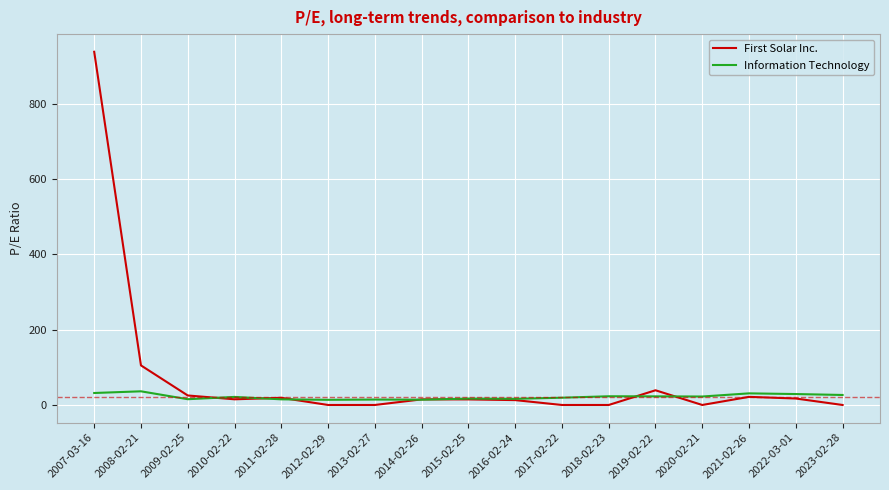

At which label is First Solar Inc. closest to 469?

2008-02-21